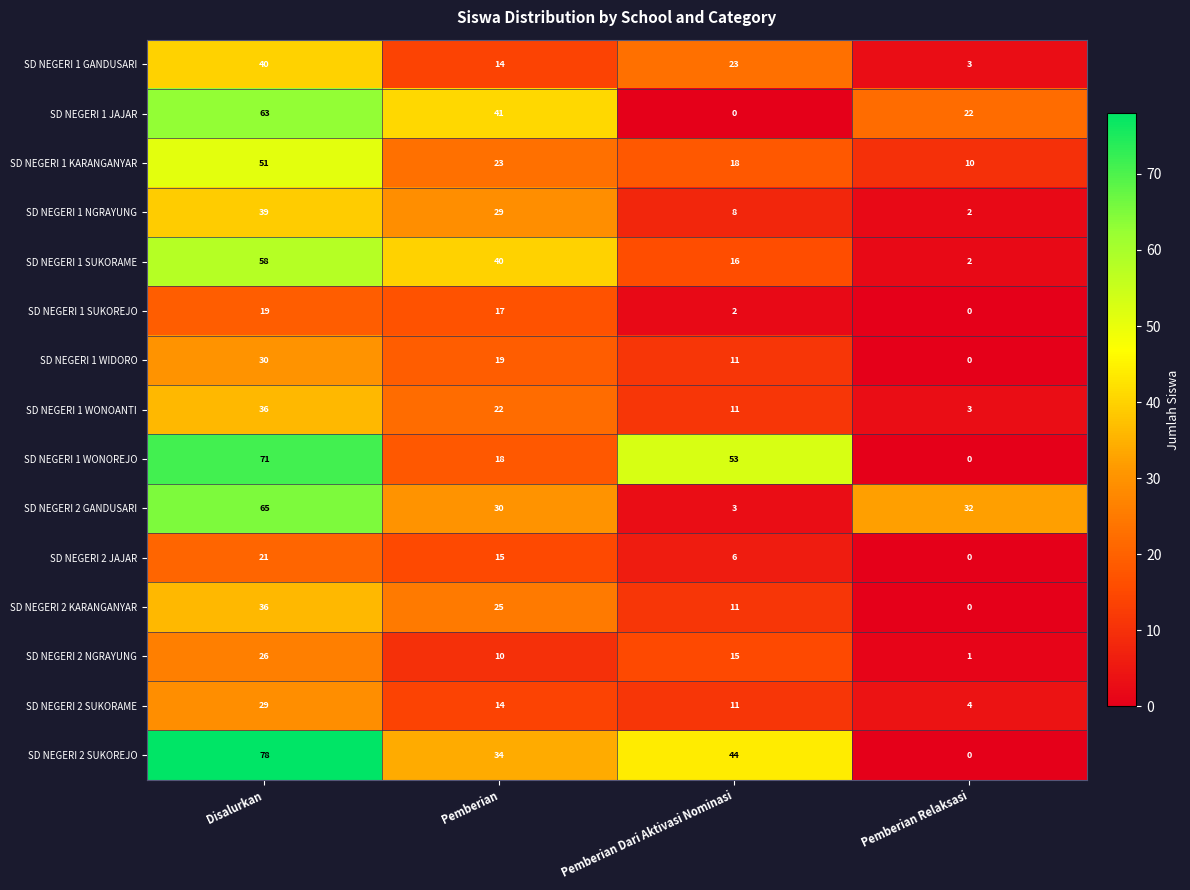

Rank the categories by SD NEGERI 1 JAJAR value from highest to lowest.

Disalurkan, Pemberian, Pemberian Relaksasi, Pemberian Dari Aktivasi Nominasi